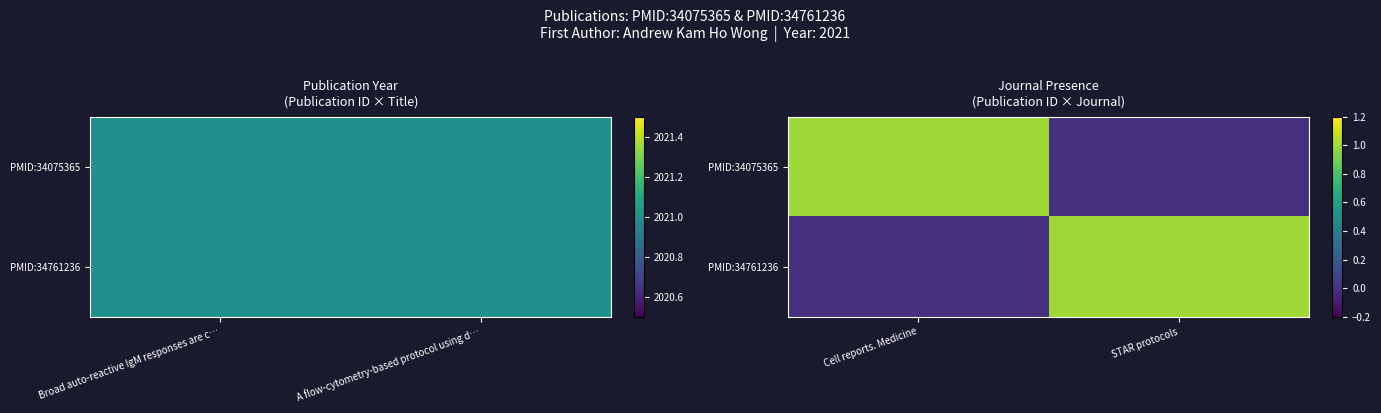

Where is PMID:34075365 nearest to the value 0?

STAR protocols